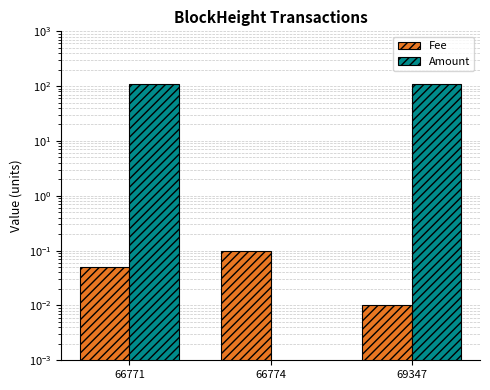

Reading left to right, extract all data points from this chart.

Fee: 66771=0.1	66774=0.1	69347=0.0
Amount: 66771=110.2	66774=0.0	69347=109.1